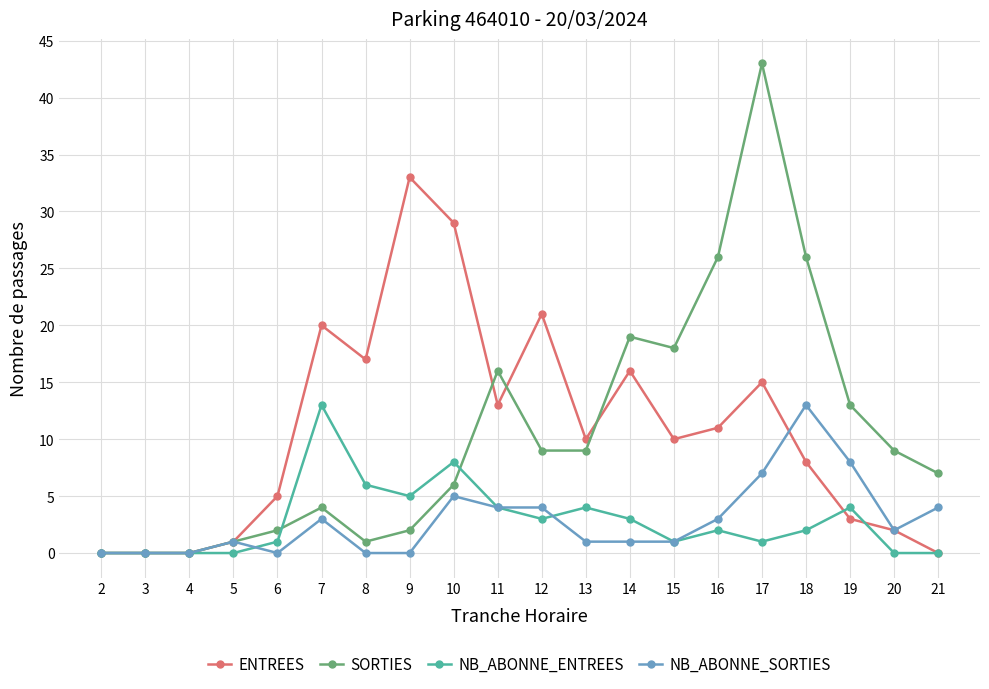

Rank the series at 12 from highest to lowest value.

ENTREES, SORTIES, NB_ABONNE_SORTIES, NB_ABONNE_ENTREES